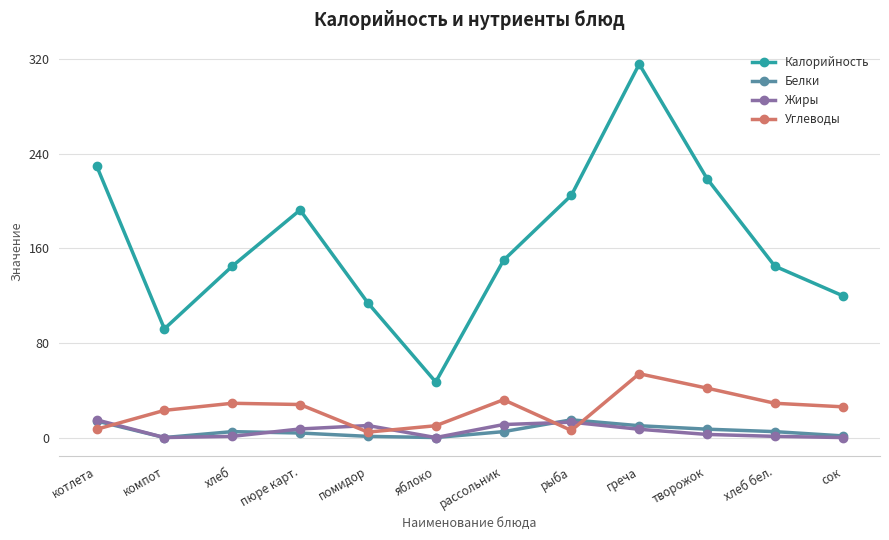

True or false: Калорийность has a value of 446.5 at греча.

False